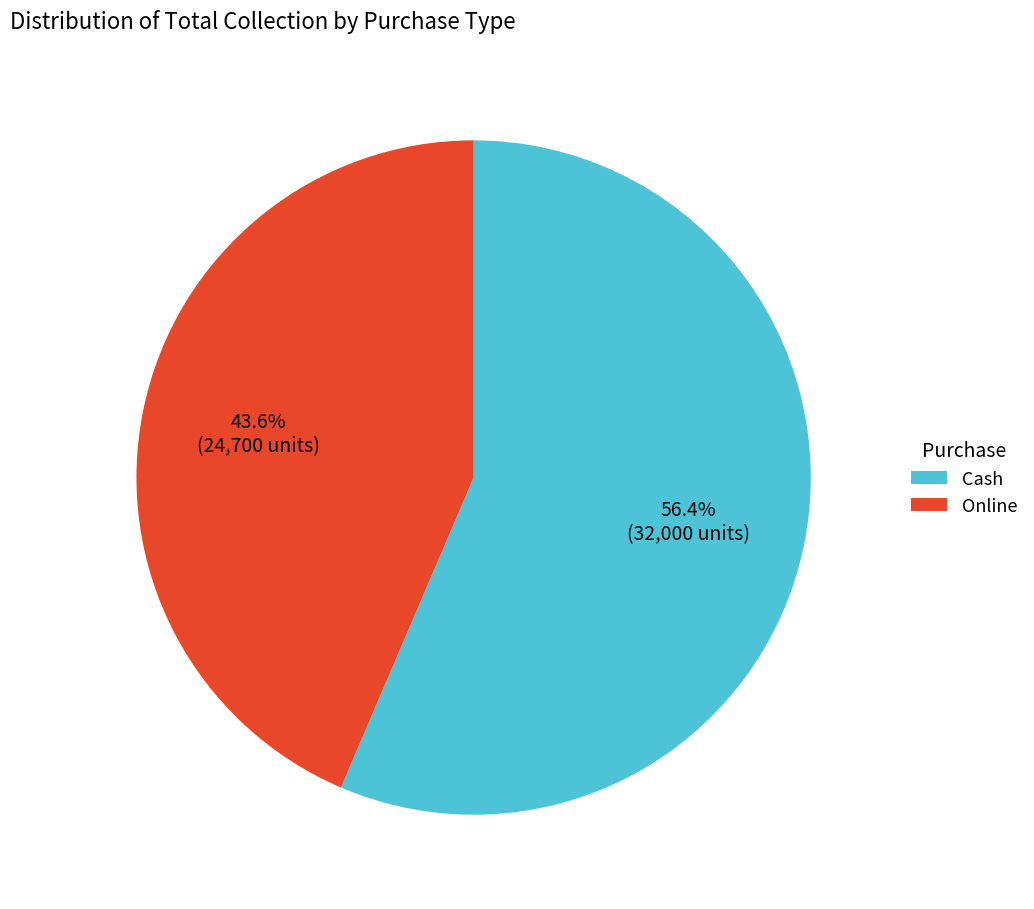

Which has a higher value, Cash or Online?

Cash